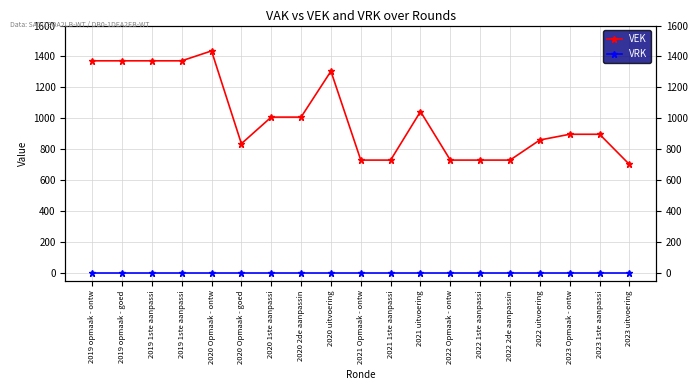

Reading left to right, transcribe all the data shown in this chart.

VEK: 1372	1372	1372	1372	1436	836	1008	1008	1305	730	730	1044	730	730	730	860	897	897	702
VRK: 0	0	0	0	0	0	0	0	0	0	0	0	0	0	0	0	0	0	0